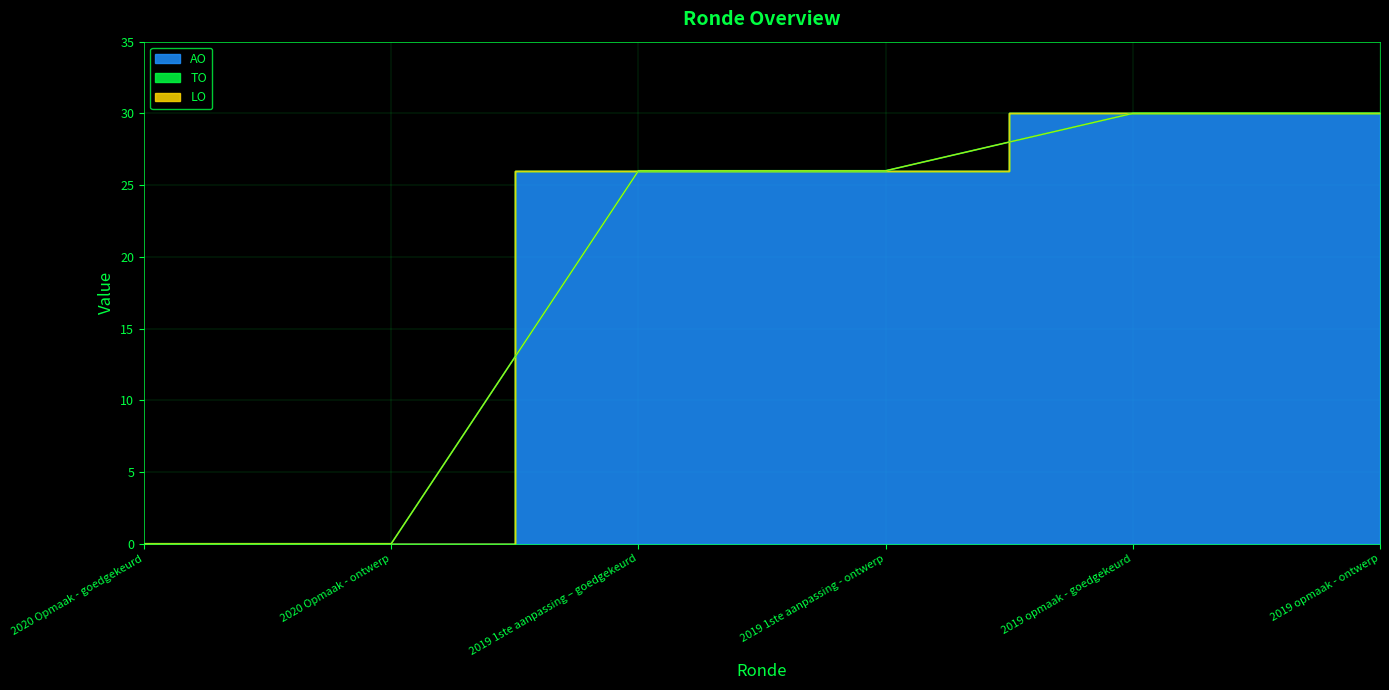

Does the chart display data point markers on the line(s)?

No